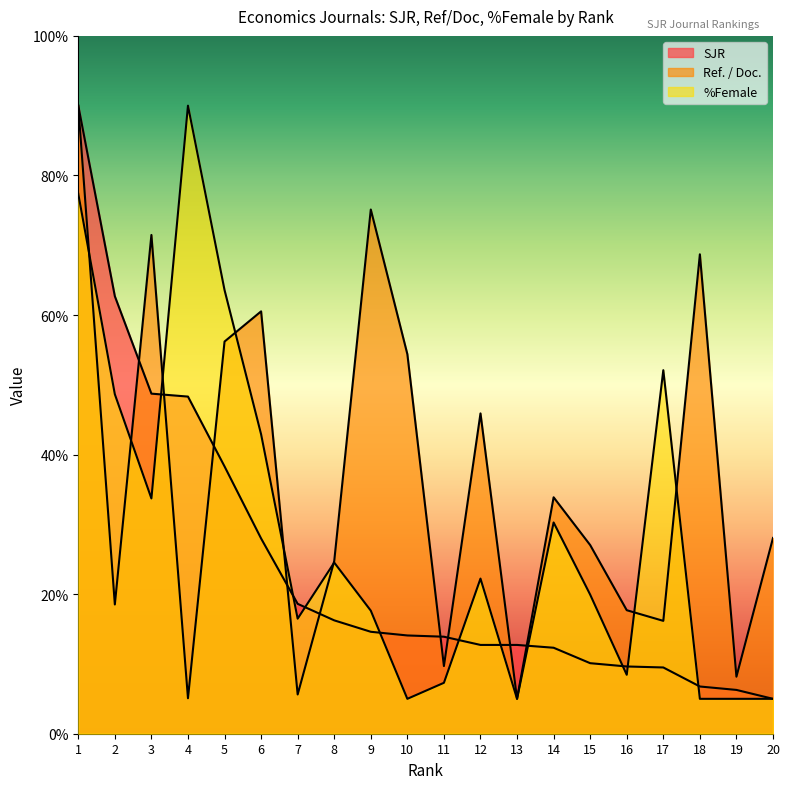

Reading left to right, transcribe all the data shown in this chart.

SJR: 1=90.0	2=62.7	3=48.7	4=48.3	5=38.3	6=28.0	7=18.6	8=16.2	9=14.6	10=14.1	11=13.9	12=12.7	13=12.7	14=12.3	15=10.1	16=9.6	17=9.5	18=6.8	19=6.3	20=5.0
Ref. / Doc.: 1=90.0	2=18.5	3=71.5	4=5.1	5=56.2	6=60.5	7=5.6	8=24.7	9=75.1	10=54.4	11=9.7	12=45.9	13=5.0	14=33.9	15=27.0	16=17.7	17=16.2	18=68.7	19=8.2	20=28.1
%Female: 1=77.4	2=48.6	3=33.7	4=90.0	5=63.6	6=42.9	7=16.5	8=24.5	9=17.6	10=5.0	11=7.3	12=22.2	13=5.0	14=30.3	15=19.9	16=8.4	17=52.1	18=5.0	19=5.0	20=5.0